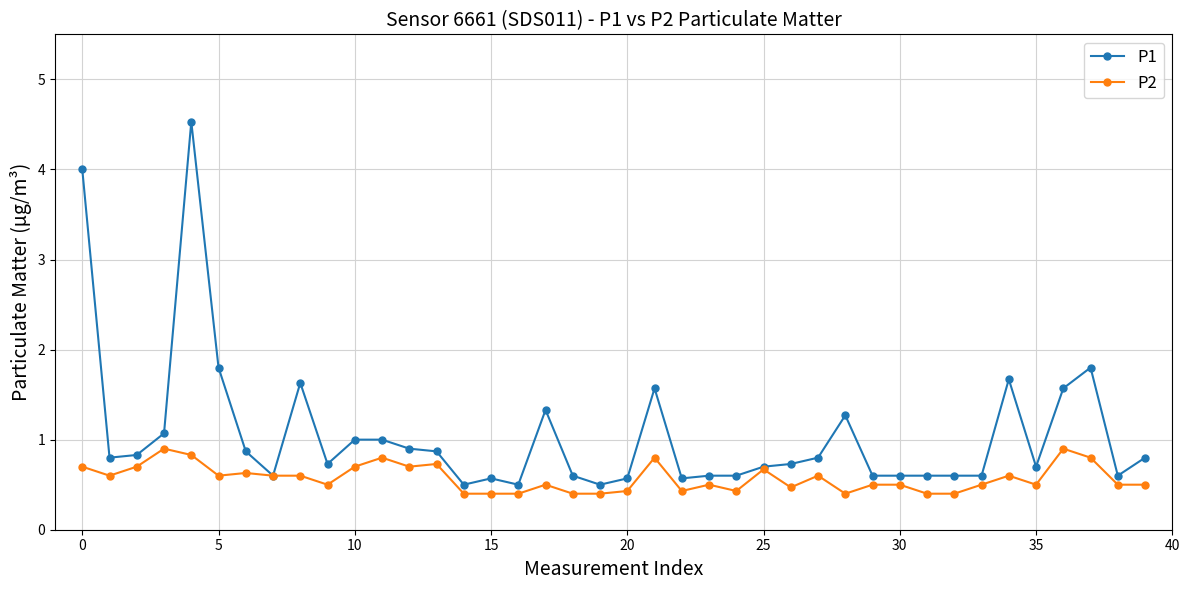

List the series in order of their overall mean, highest first.

P1, P2